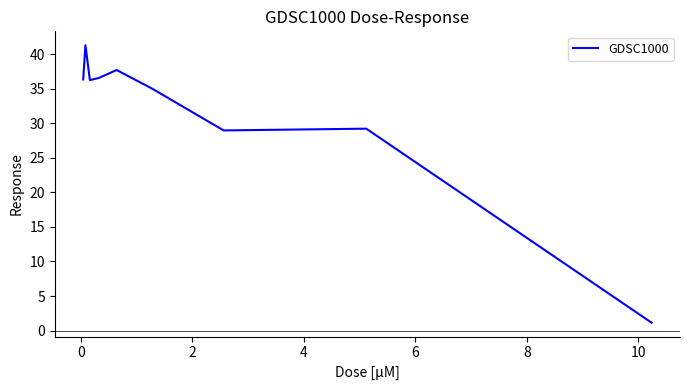

What is the maximum value shown in the chart?

41.3